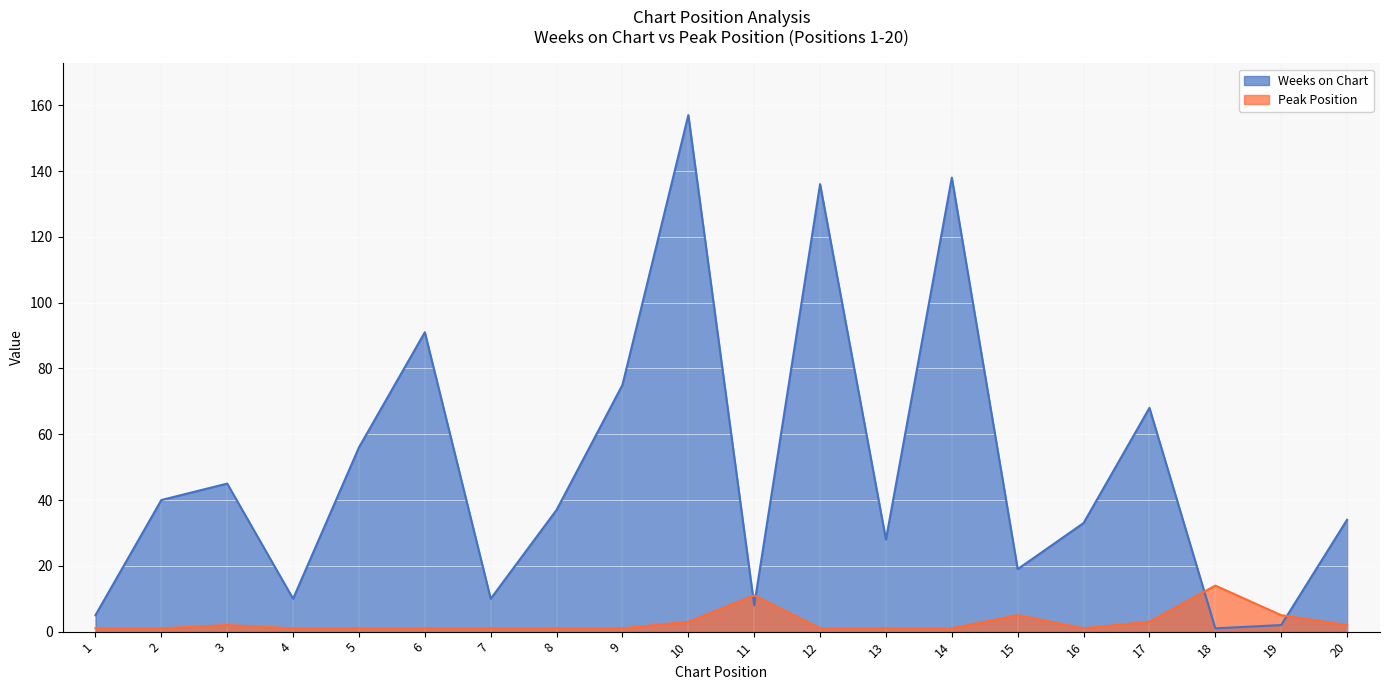

List the series in order of their peak value, highest first.

Weeks on Chart, Peak Position